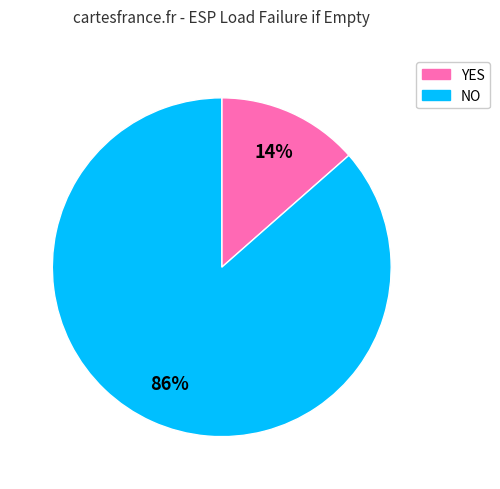

How many segments does this pie chart have?

2